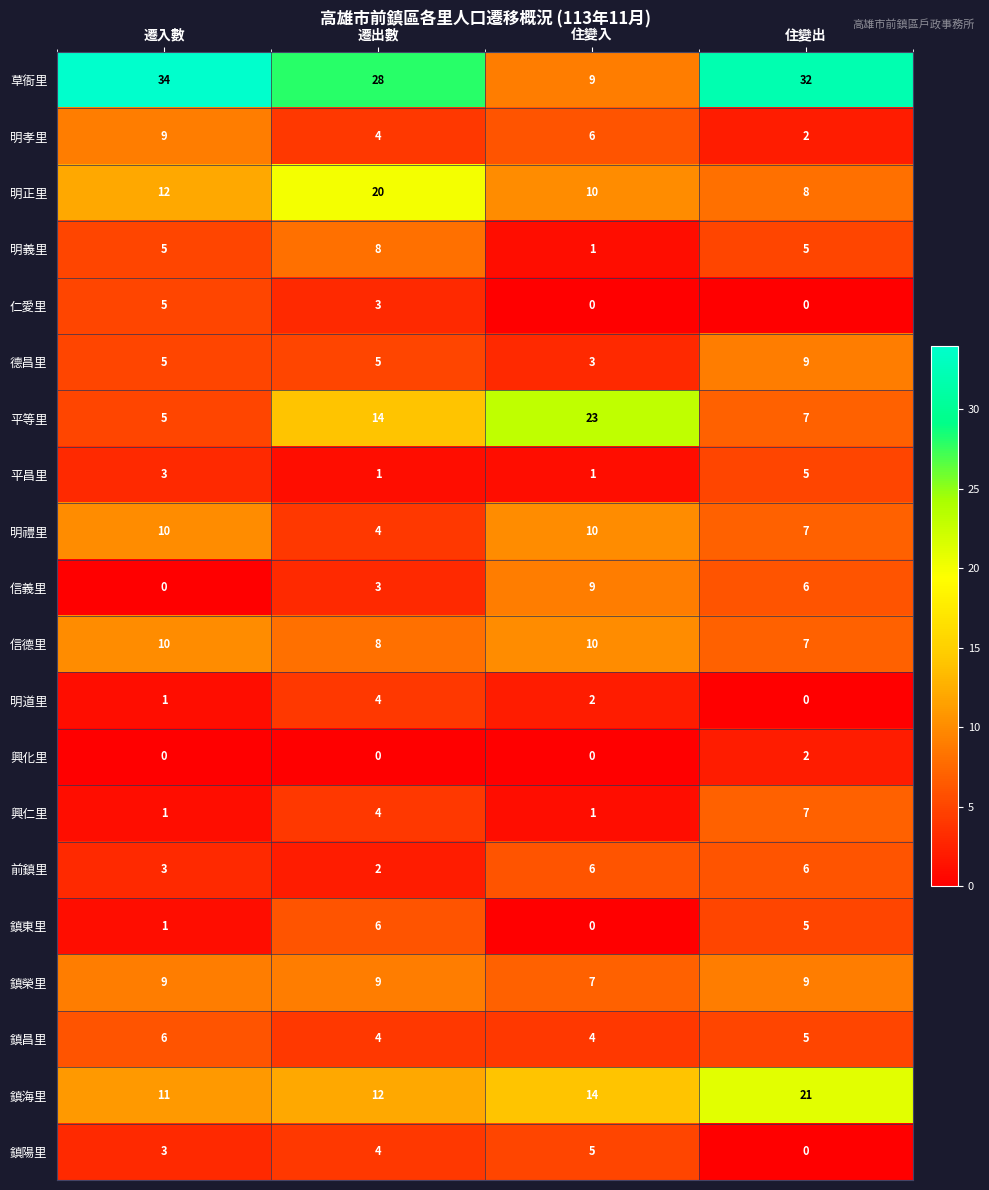

The 德昌里 series shows 5 at 住變入. True or false?

False